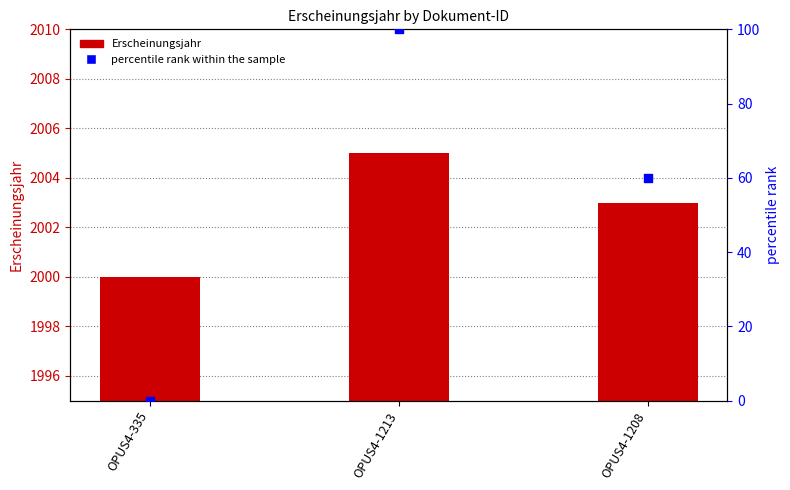

At which category is the sum across all series the highest?

OPUS4-1213